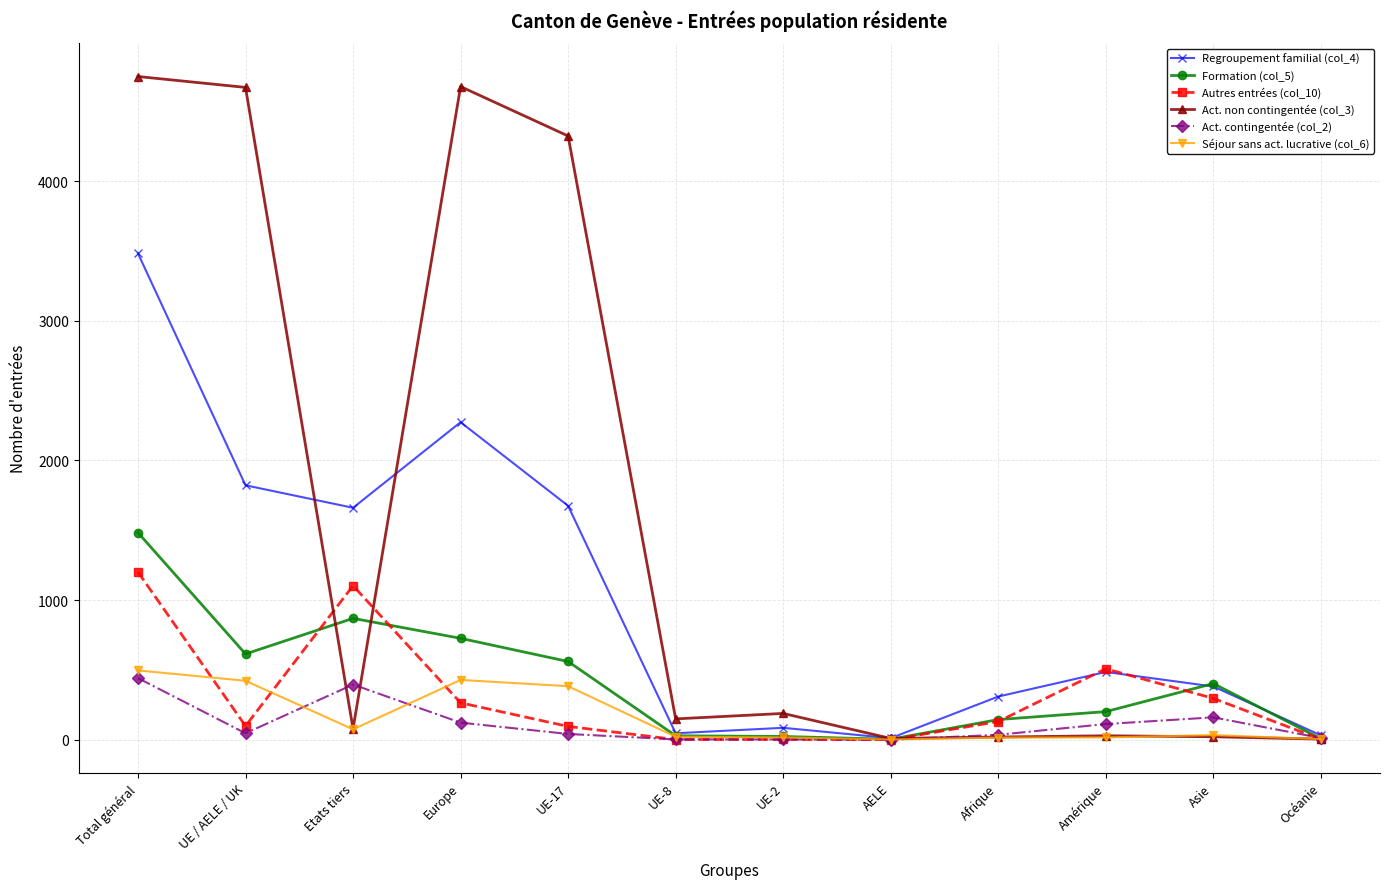

How many values in the Regroupement familial (col_4) series are below 485?

6